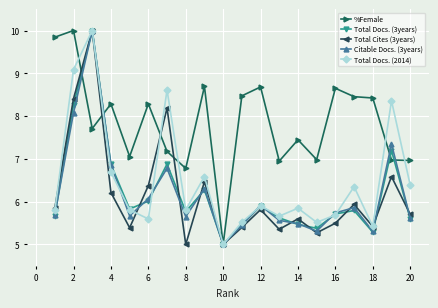

Which series has the largest total across all categories?

%Female